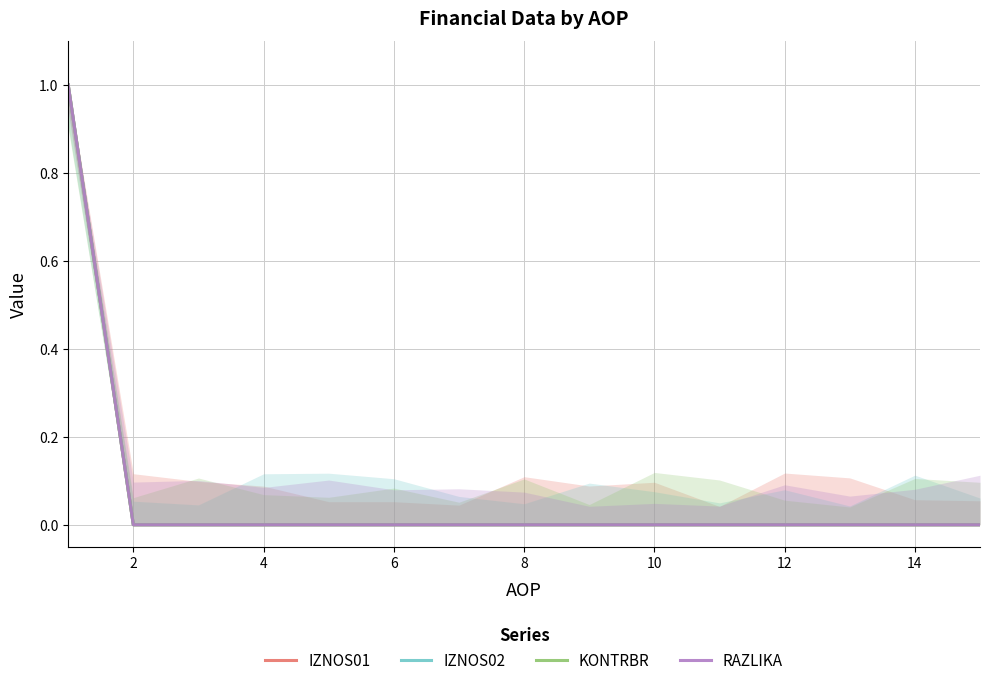

True or false: IZNOS01 has a value of 0 at 0.

False